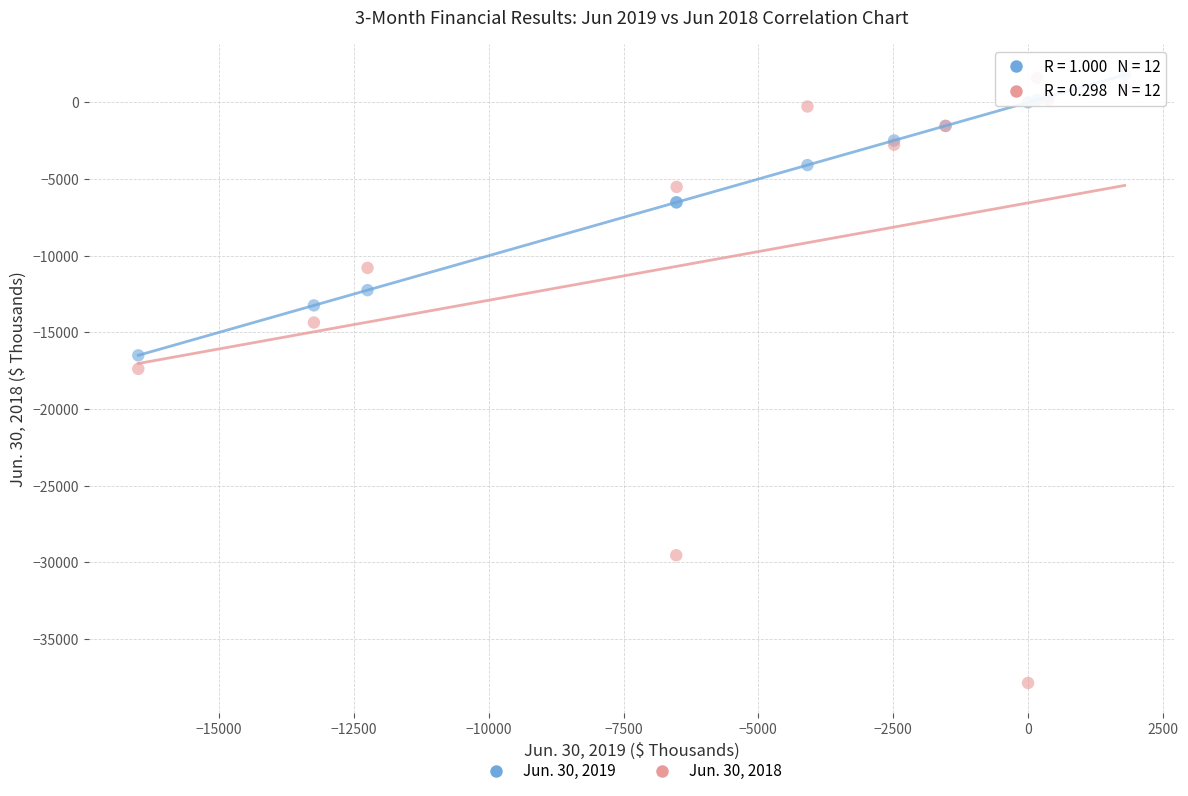

What is the X range (max minus min) for the scatter plot?

18287